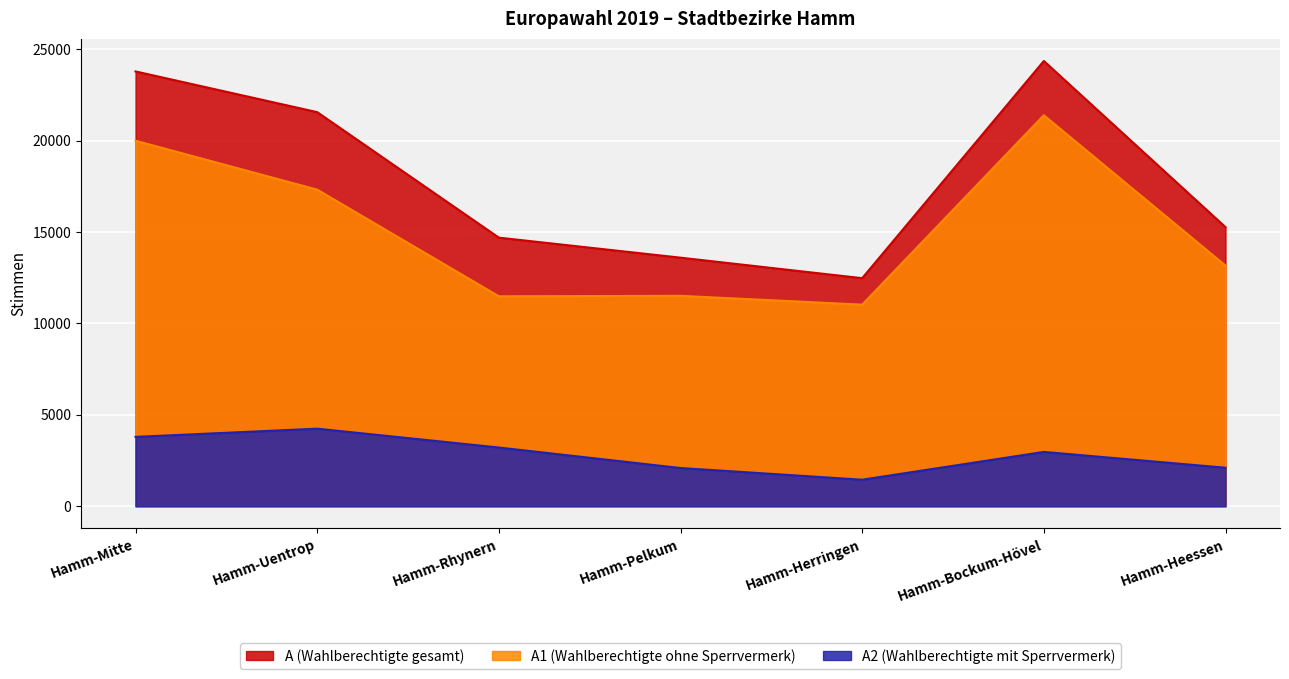

What is the maximum value for A?

24350